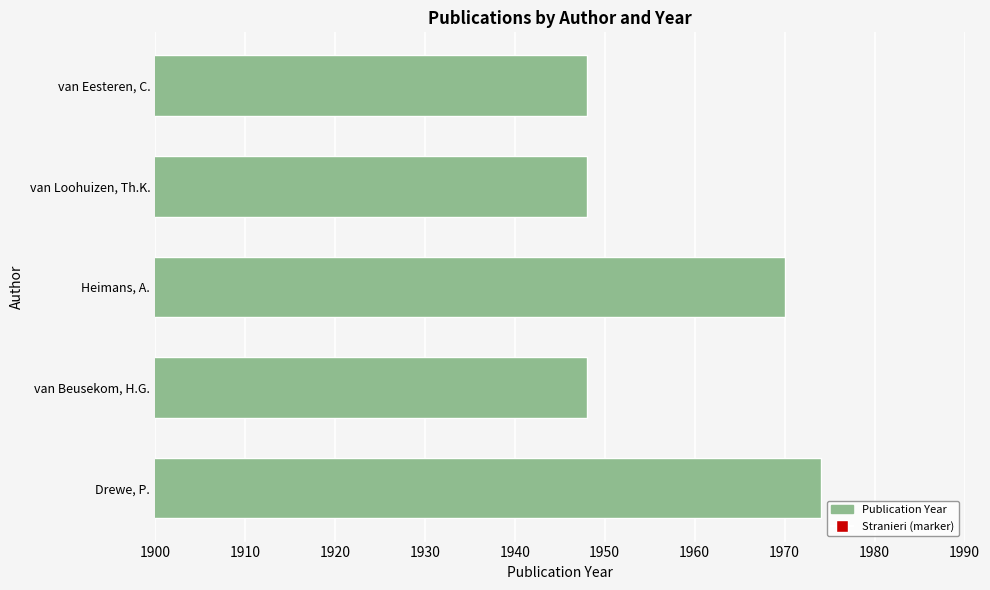

Reading top to bottom, what are all the values shown in this chart?

van Eesteren, C.=1948	van Loohuizen, Th.K.=1948	Heimans, A.=1970	van Beusekom, H.G.=1948	Drewe, P.=1974